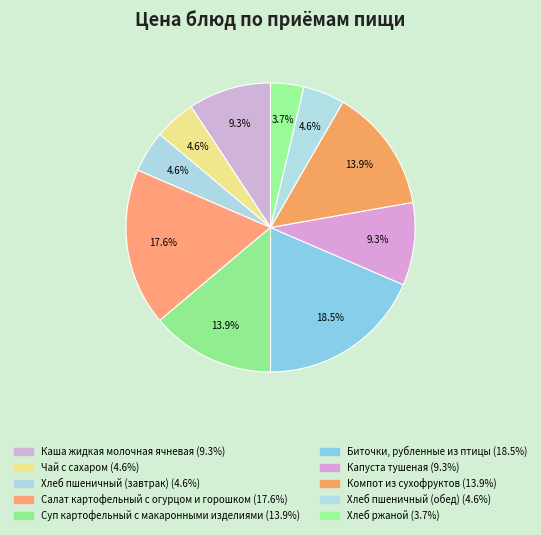

Is there a majority slice in this chart?

No